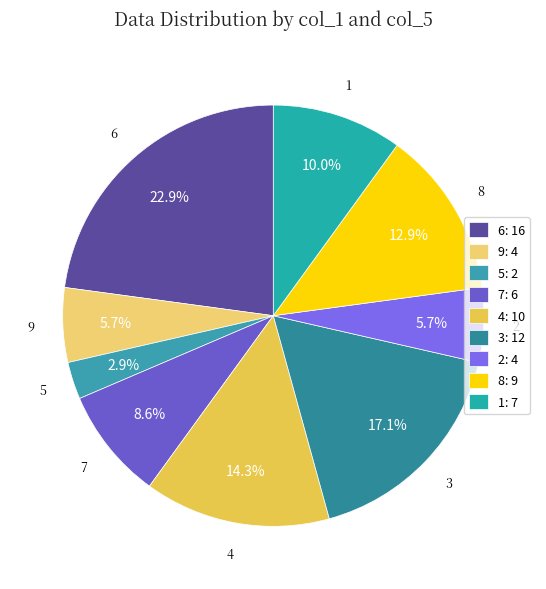

Does 8 represent more than half of the total?

No